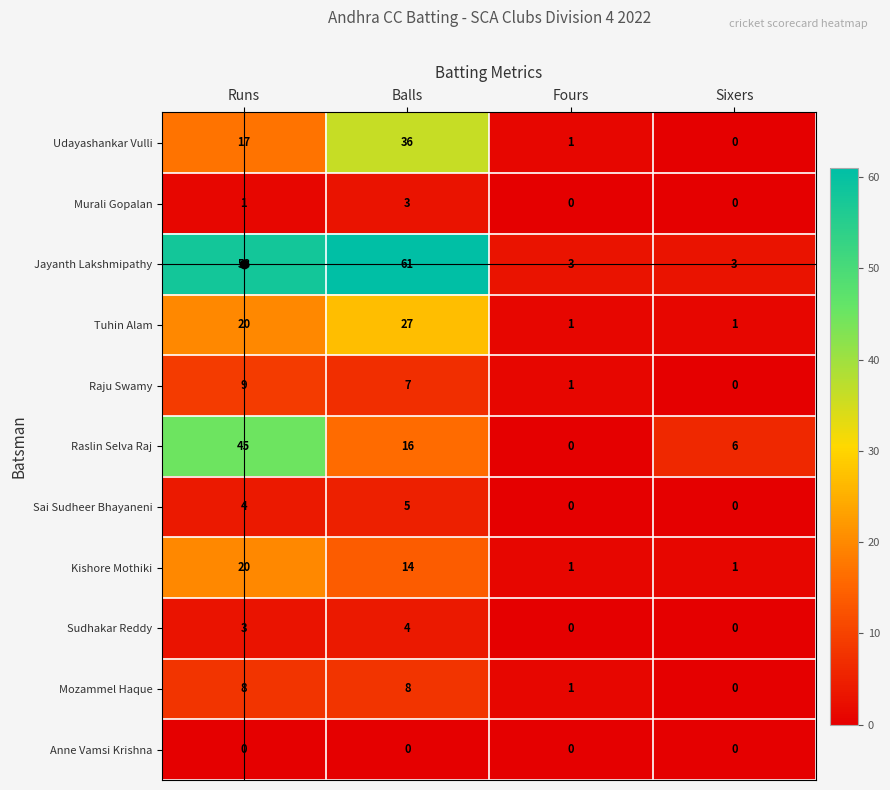

What is the average value of the Raslin Selva Raj series?

17